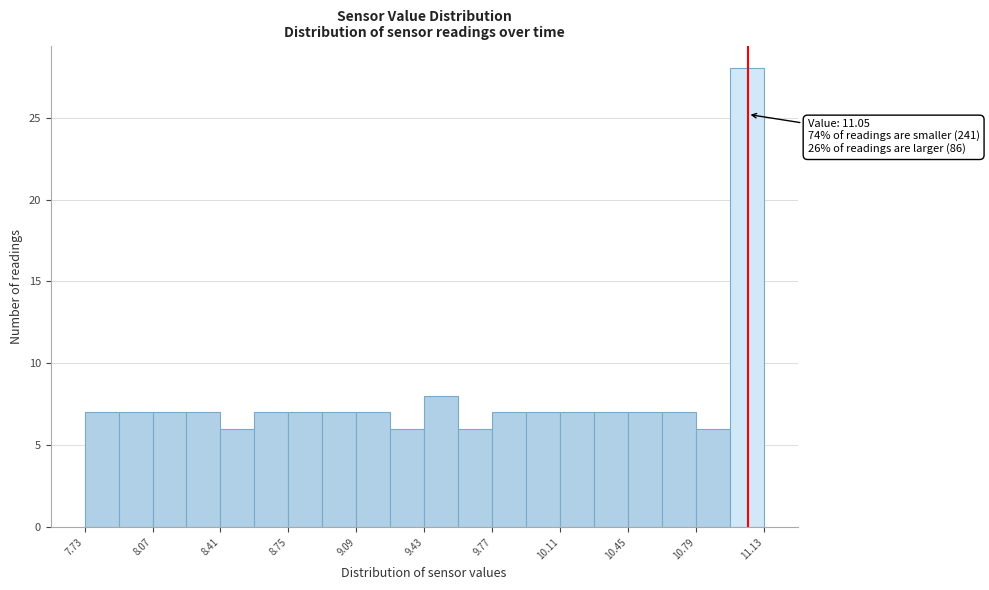

Around what value on the x-axis is the tallest bar? Give the approximate position of its centre, as read against the axis.

11.05